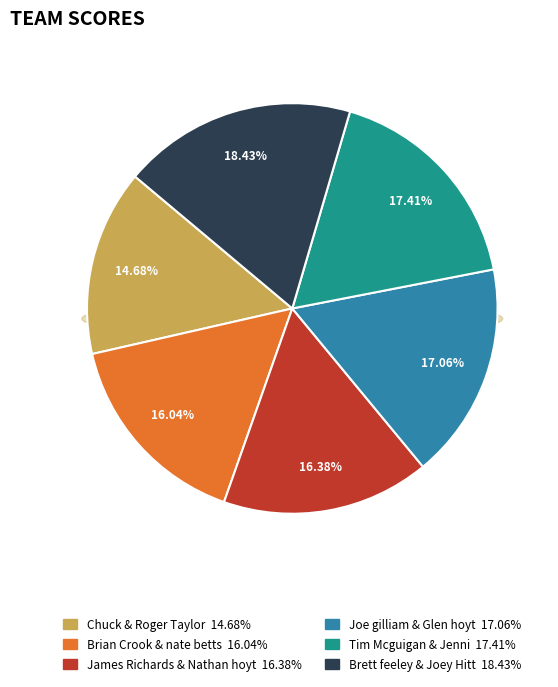

What is the smallest slice in the pie chart?

Chuck & Roger Taylor